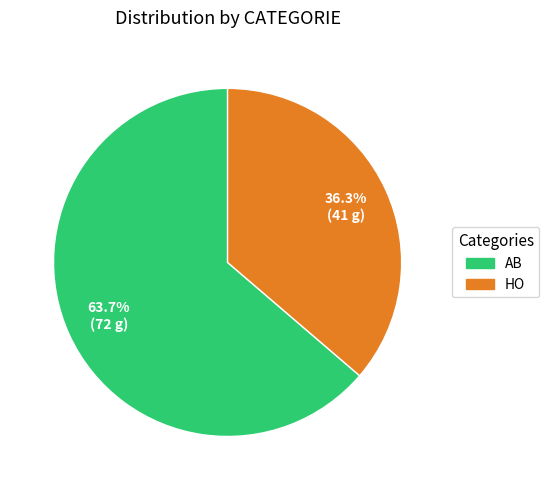

Between AB and HO, which is larger?

AB